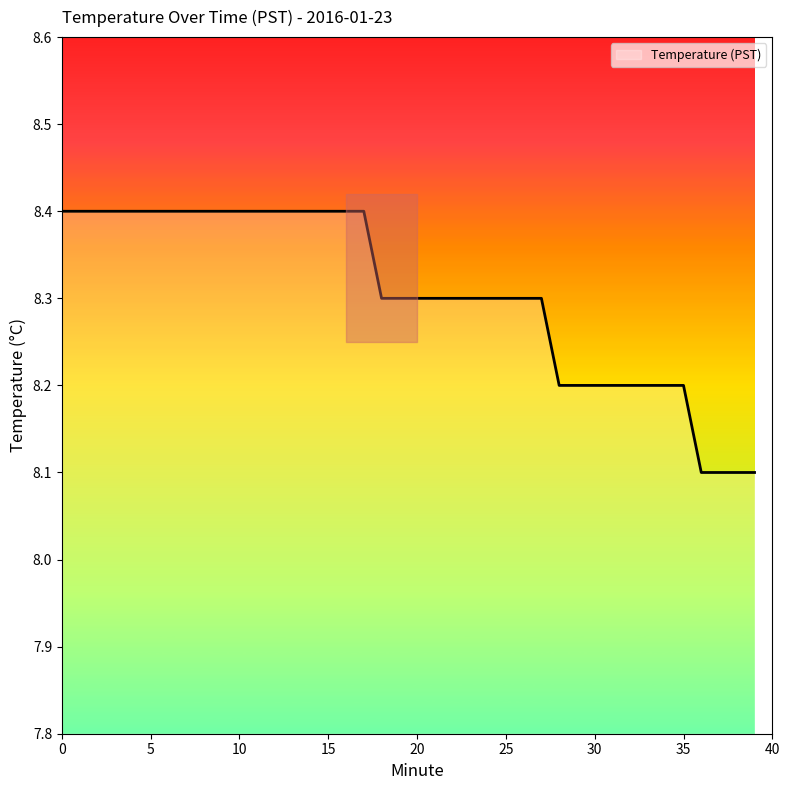

What is the difference between the second highest and minimum values?

0.3